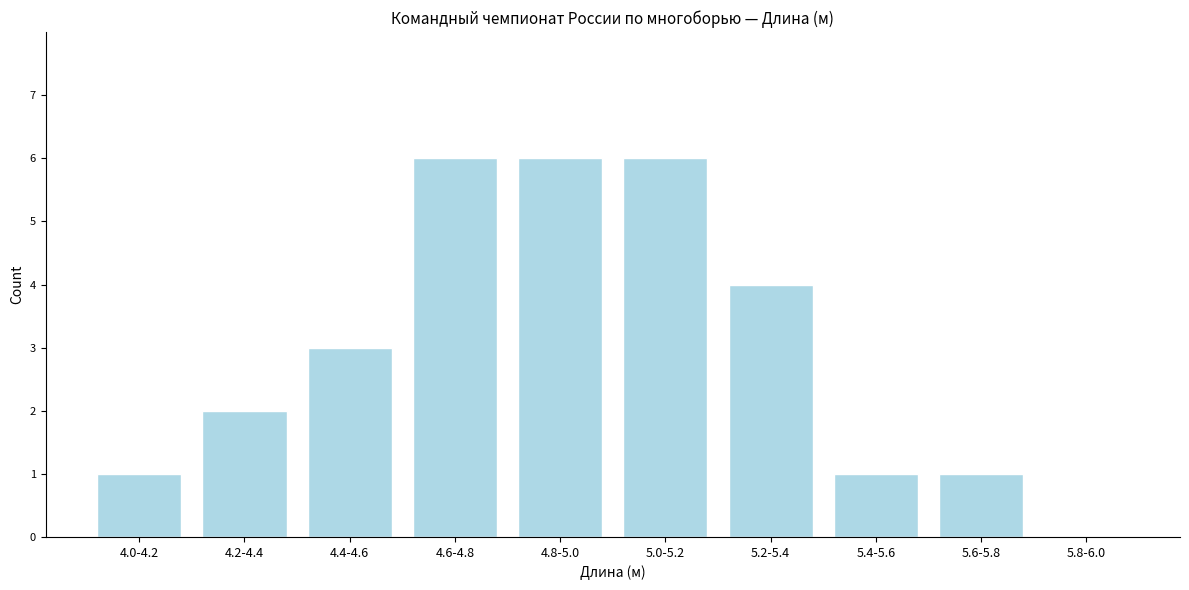

Reading right to left, extract all data points from this chart.

5.8-6.0=0	5.6-5.8=1	5.4-5.6=1	5.2-5.4=4	5.0-5.2=6	4.8-5.0=6	4.6-4.8=6	4.4-4.6=3	4.2-4.4=2	4.0-4.2=1